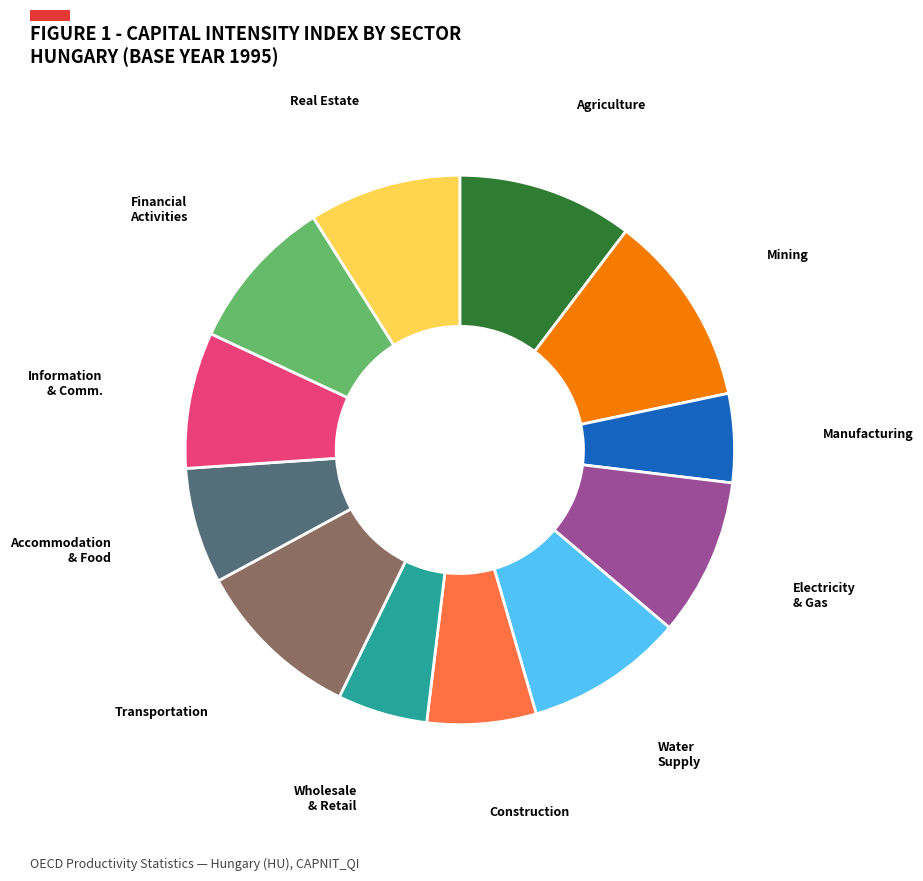

Is there a majority slice in this chart?

No